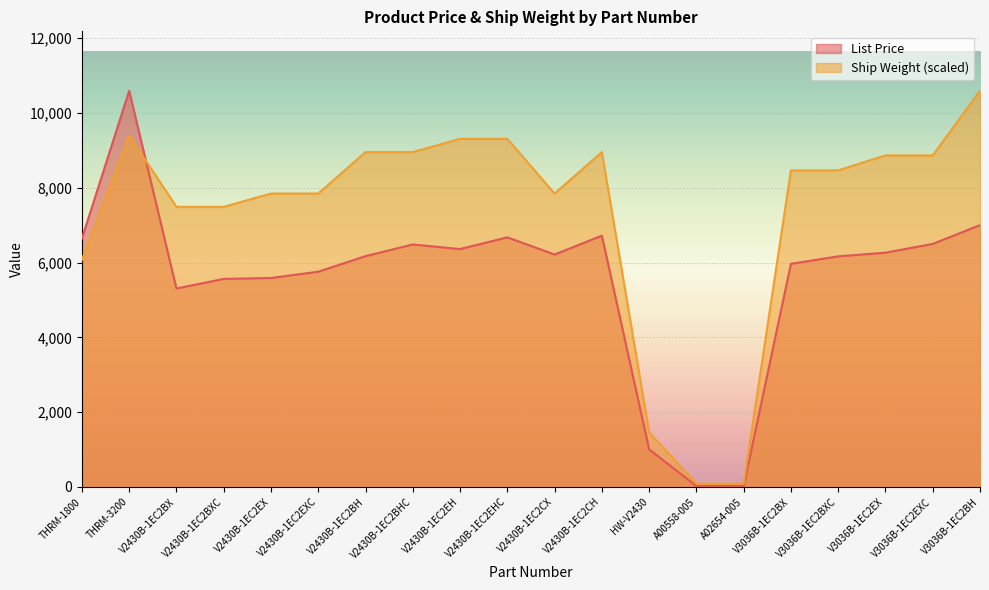

How many times do List Price and Ship Weight cross each other?

1